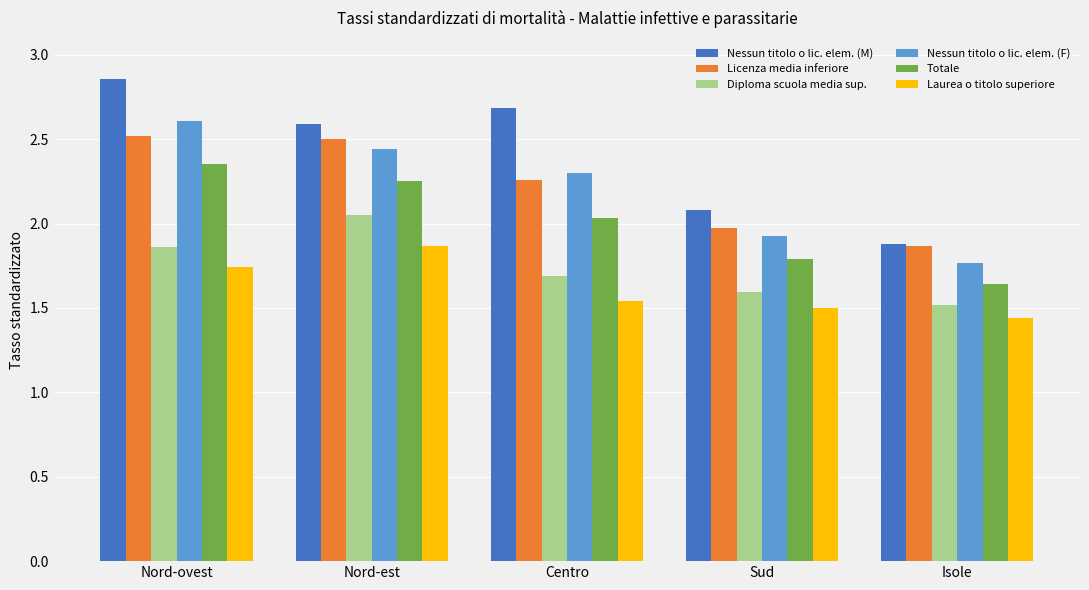

What is the spread (max minus min) of values at Sud?

0.6